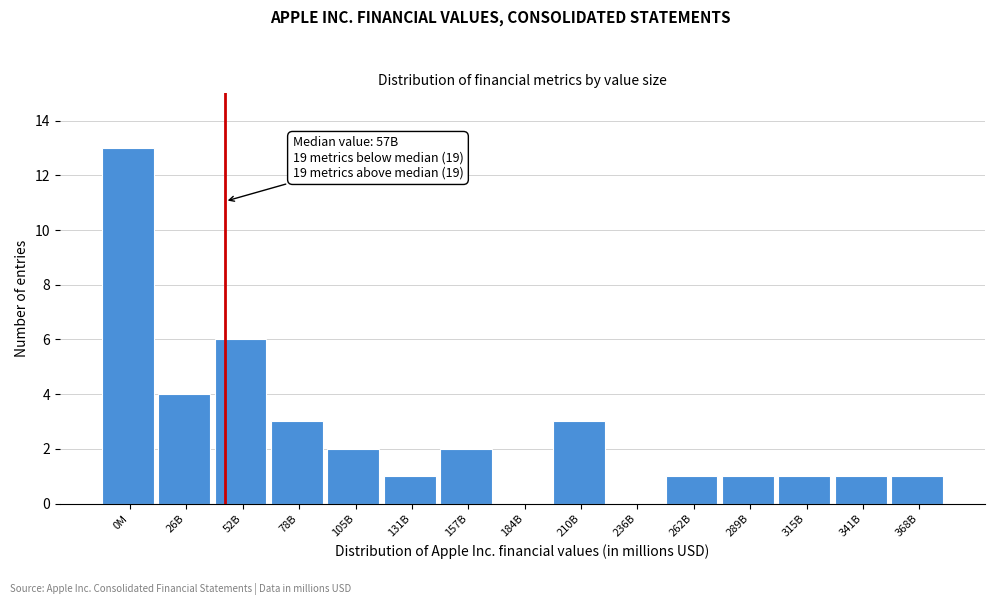

Reading right to left, transcribe all the data shown in this chart.

368B=1	341B=1	315B=1	289B=1	262B=1	236B=0	210B=3	184B=0	157B=2	131B=1	105B=2	78B=3	52B=6	26B=4	0M=13